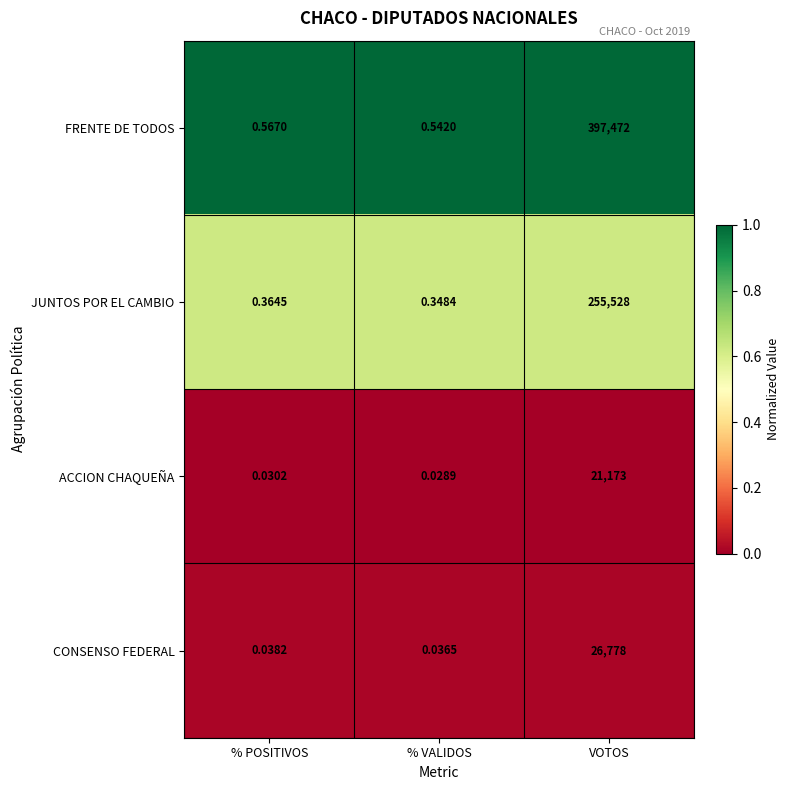

Where is JUNTOS POR EL CAMBIO nearest to the value 127764?

% POSITIVOS